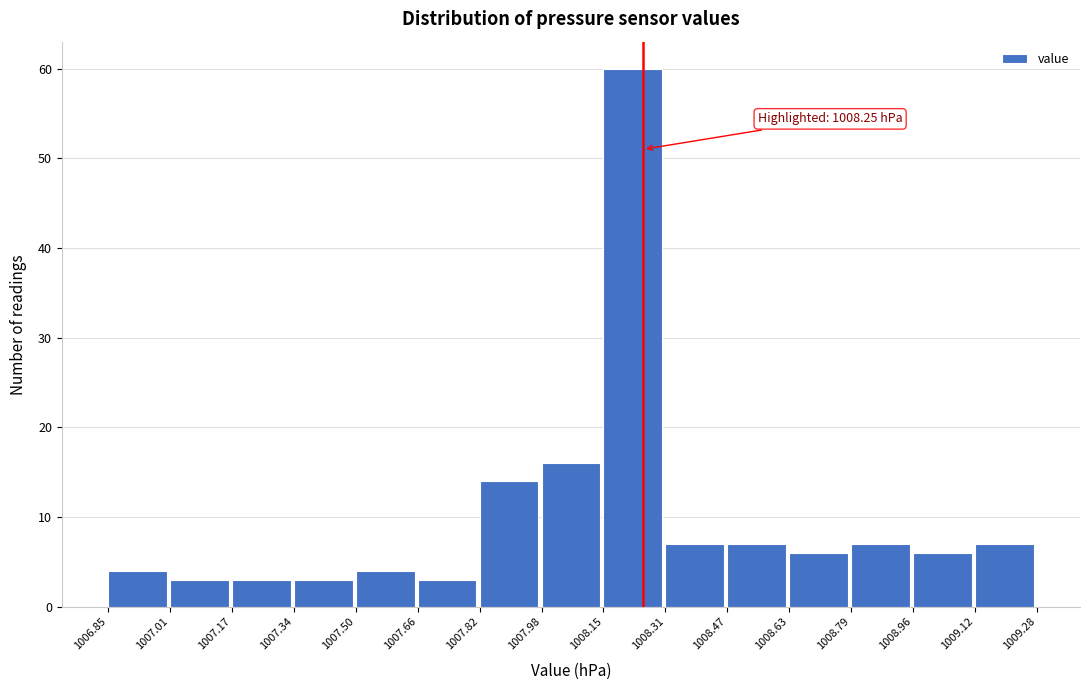

Which range on the x-axis has the tallest bar?

1008.15 to 1008.31